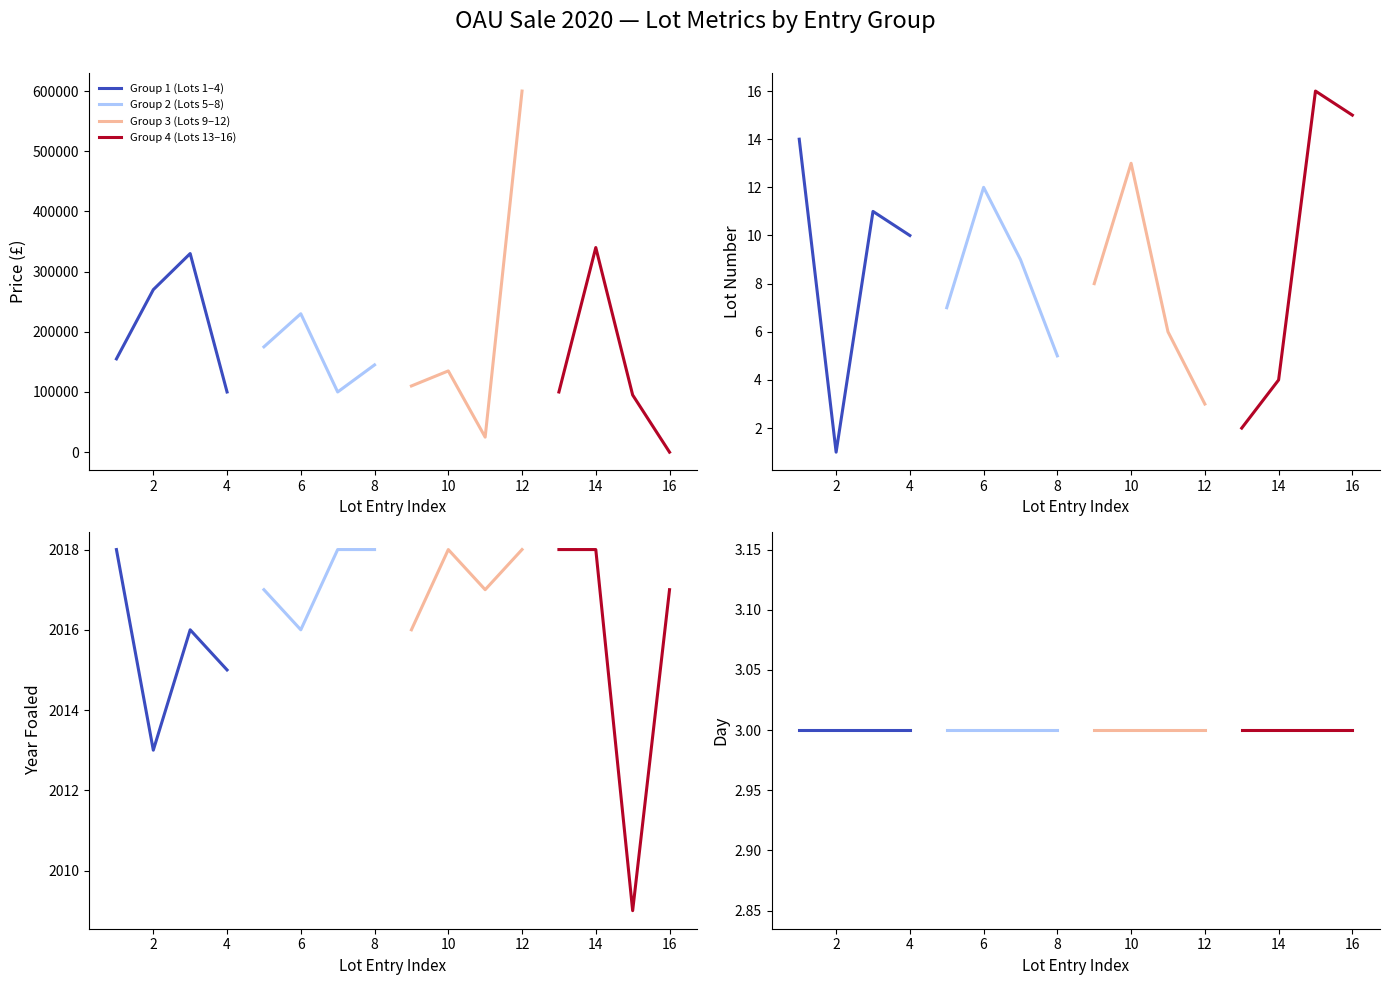

At which category does Price (£) reach its first local valley?

4